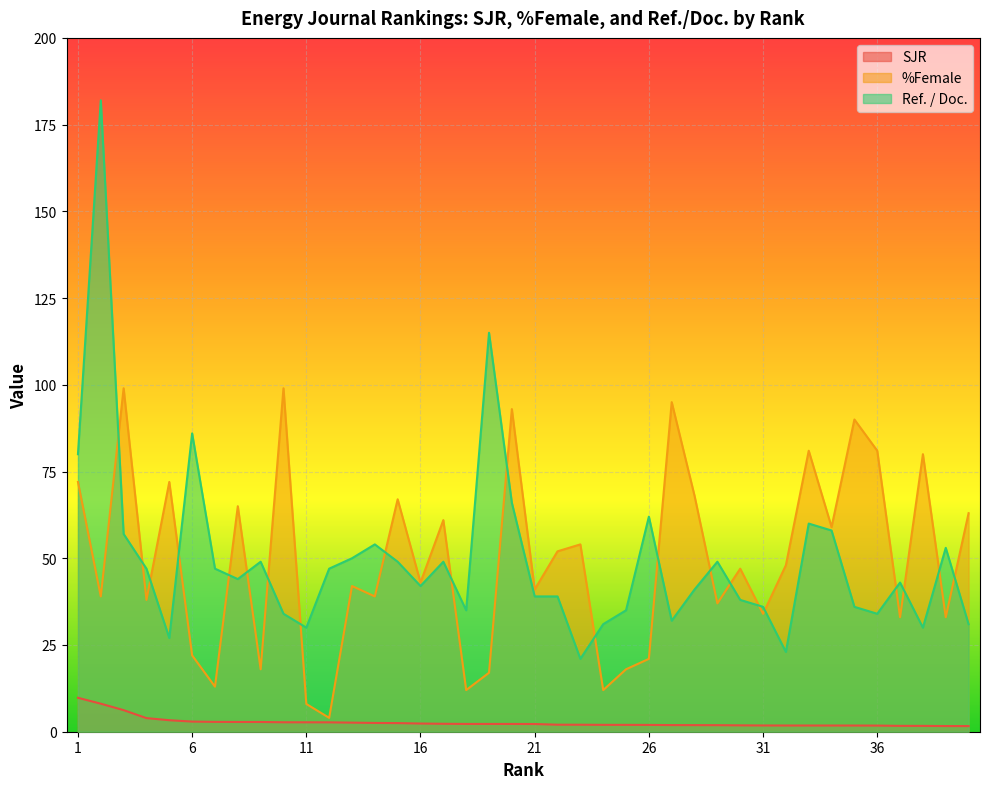

Which series has the widest spread of values?

Ref. / Doc.